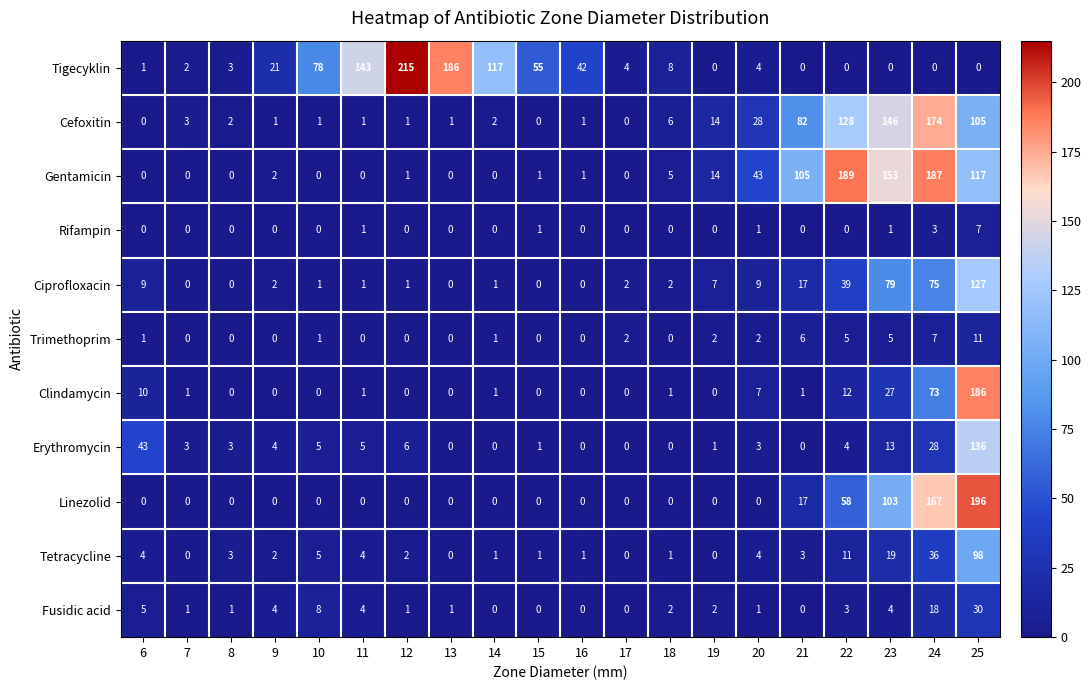

At how many categories does at least one series exceed 2?

20